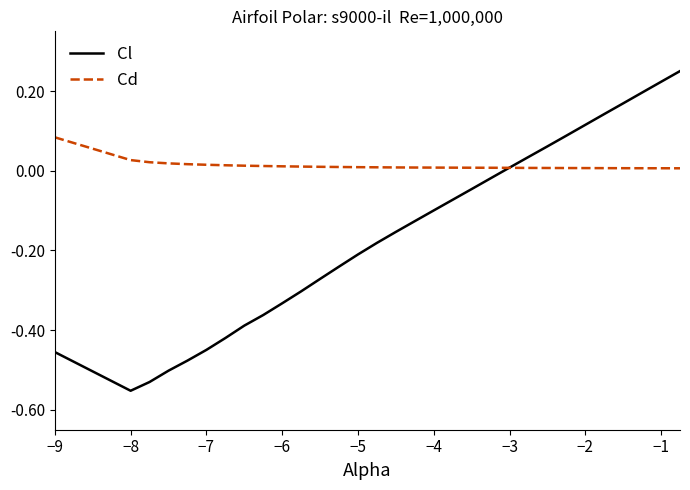

Which series has the largest total across all categories?

Cd